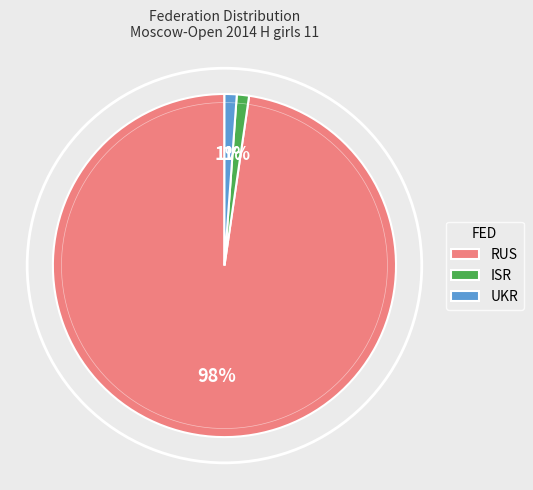

To the nearest percent, what is the difference between the largest and smallest slice percentages?

97%